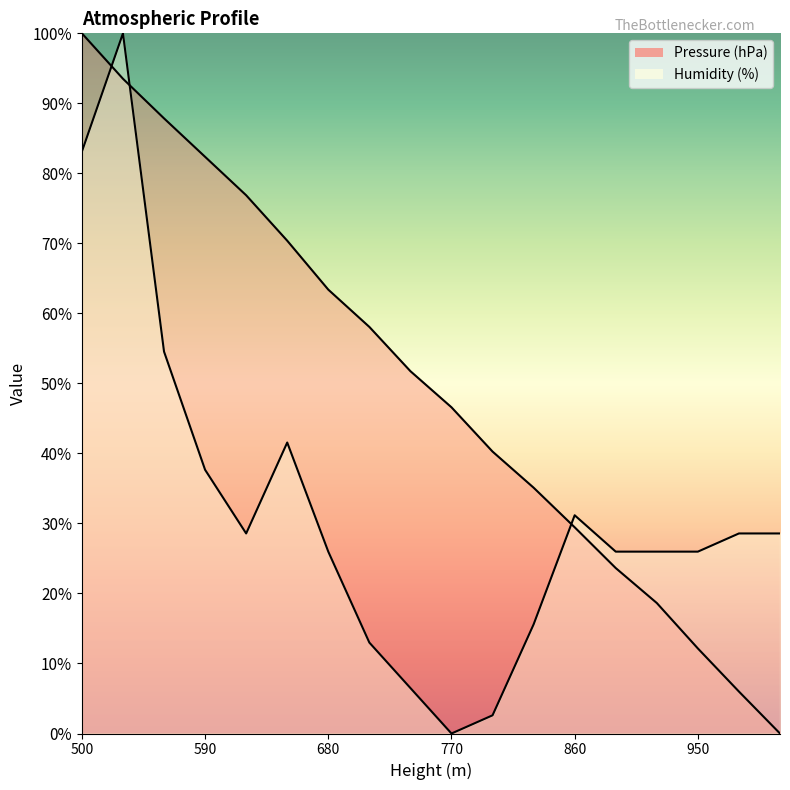

List the series in order of their overall mean, lowest first.

Humidity (%), Pressure (hPa)